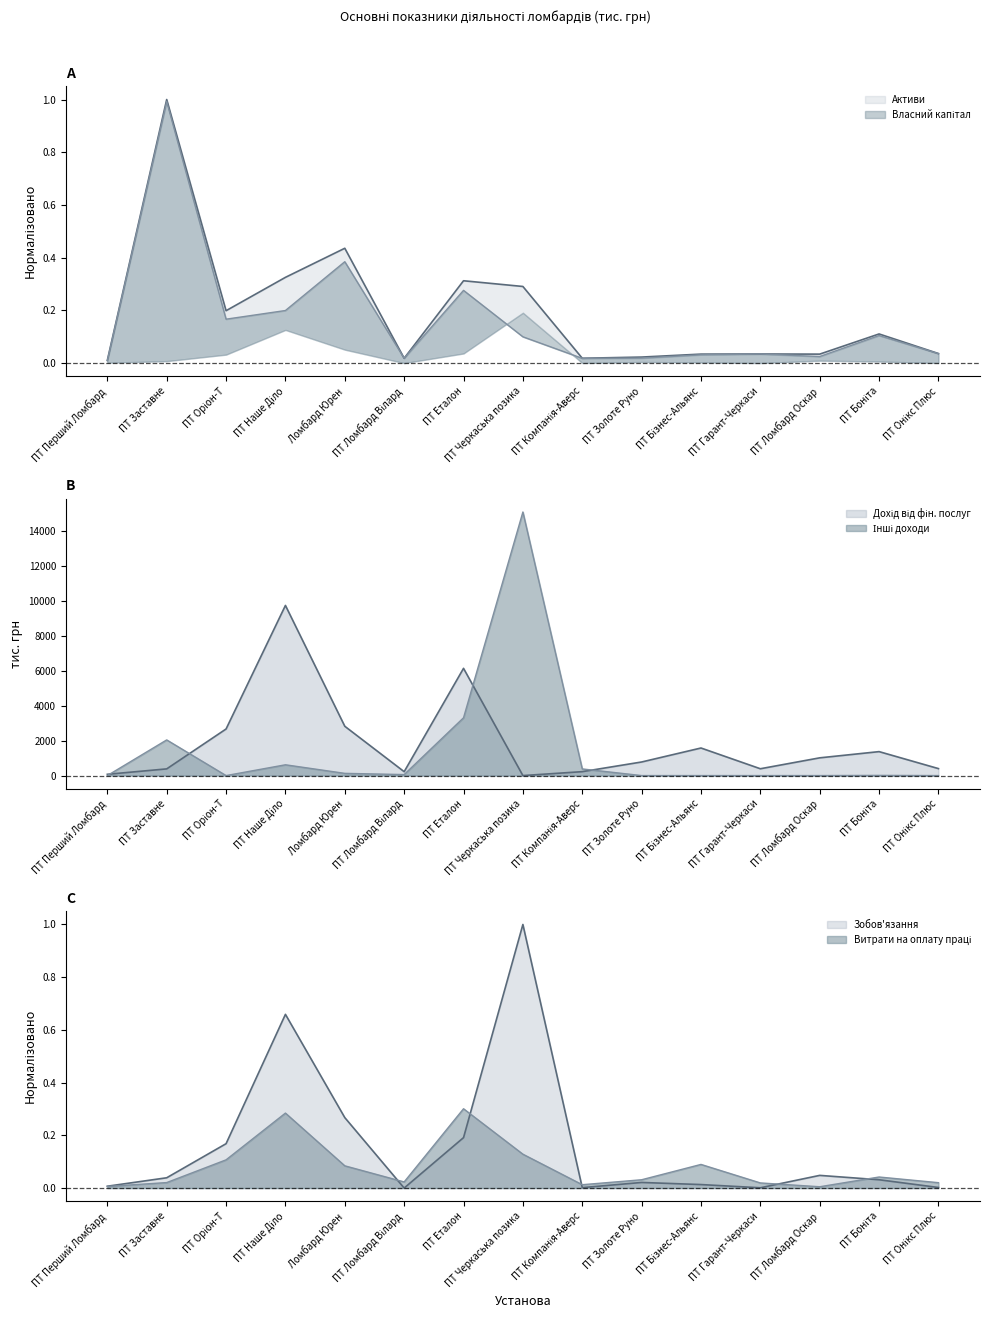

Is it true that Зобов'язання equals 0.0 at ПТ Золоте Руно?

True